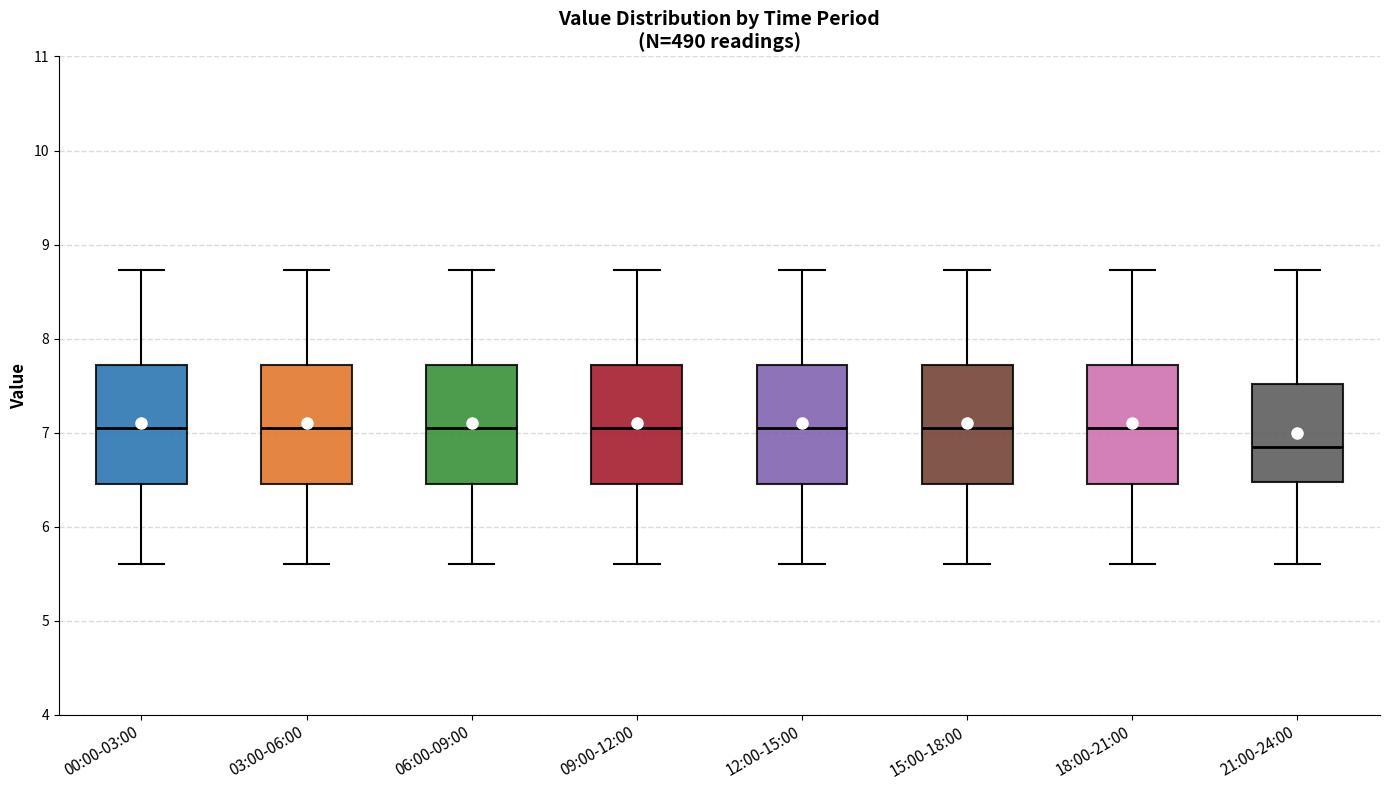

Reading left to right, transcribe this box plot: for each box, give where its median line is, the range the box spans, and where its two whiskers end, as read against the y-axis. The values are not printed on the chart, so give them approximately, as read against the axis.

00:00-03:00: median 7.1, box 6.5 to 7.7, whiskers 5.6 to 8.7
03:00-06:00: median 7.1, box 6.5 to 7.7, whiskers 5.6 to 8.7
06:00-09:00: median 7.1, box 6.5 to 7.7, whiskers 5.6 to 8.7
09:00-12:00: median 7.1, box 6.5 to 7.7, whiskers 5.6 to 8.7
12:00-15:00: median 7.1, box 6.5 to 7.7, whiskers 5.6 to 8.7
15:00-18:00: median 7.1, box 6.5 to 7.7, whiskers 5.6 to 8.7
18:00-21:00: median 7.1, box 6.5 to 7.7, whiskers 5.6 to 8.7
21:00-24:00: median 6.9, box 6.5 to 7.5, whiskers 5.6 to 8.7